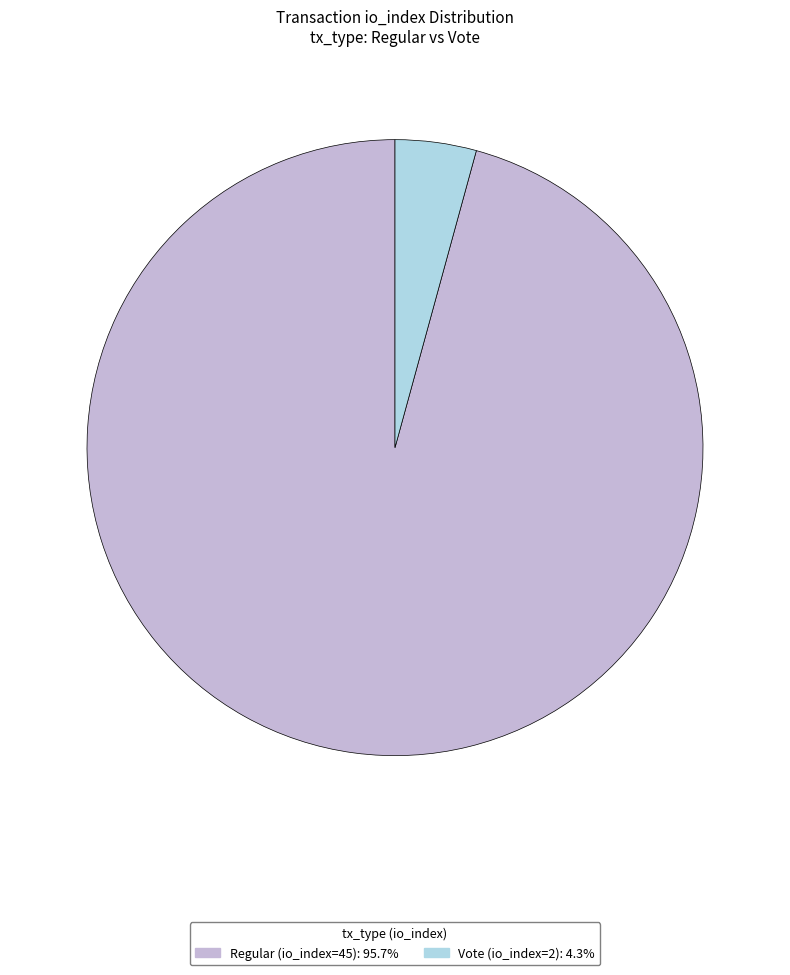

Between Vote (io_index=2) and Regular (io_index=45), which is larger?

Regular (io_index=45)